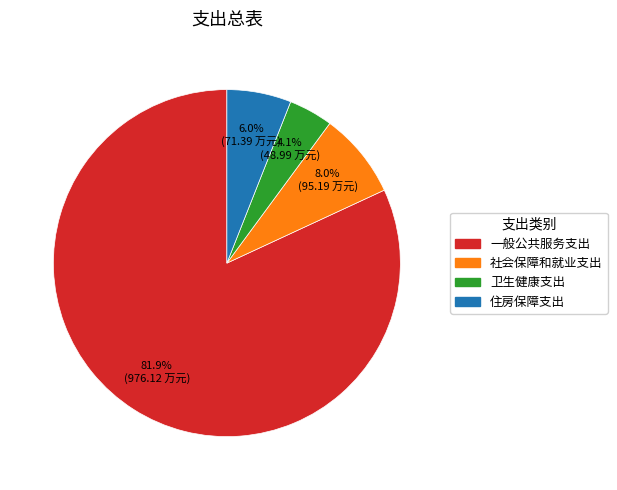

To the nearest percent, what is the average slice percentage?

25%